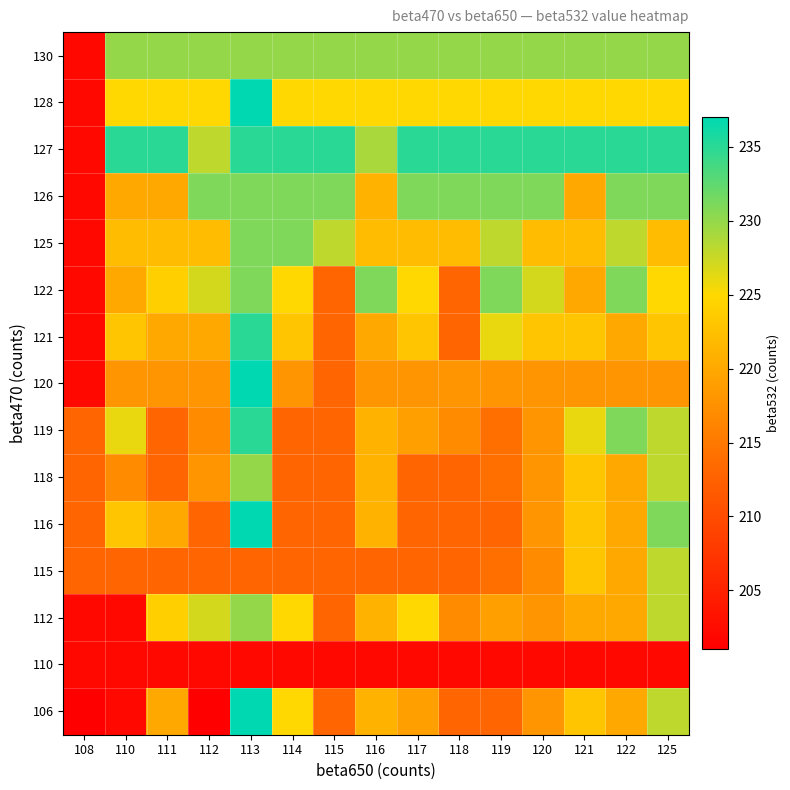

What is the spread (max minus min) of values at 111?

33